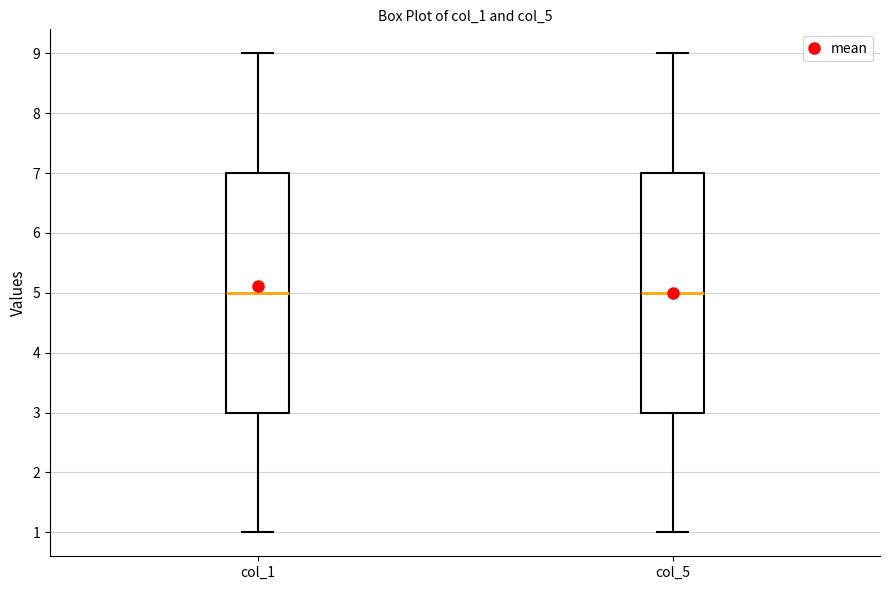

Reading left to right, transcribe this box plot: for each box, give where its median line is, the range the box spans, and where its two whiskers end, as read against the y-axis. The values are not printed on the chart, so give them approximately, as read against the axis.

col_1: median 5, box 3 to 7, whiskers 1 to 9
col_5: median 5, box 3 to 7, whiskers 1 to 9